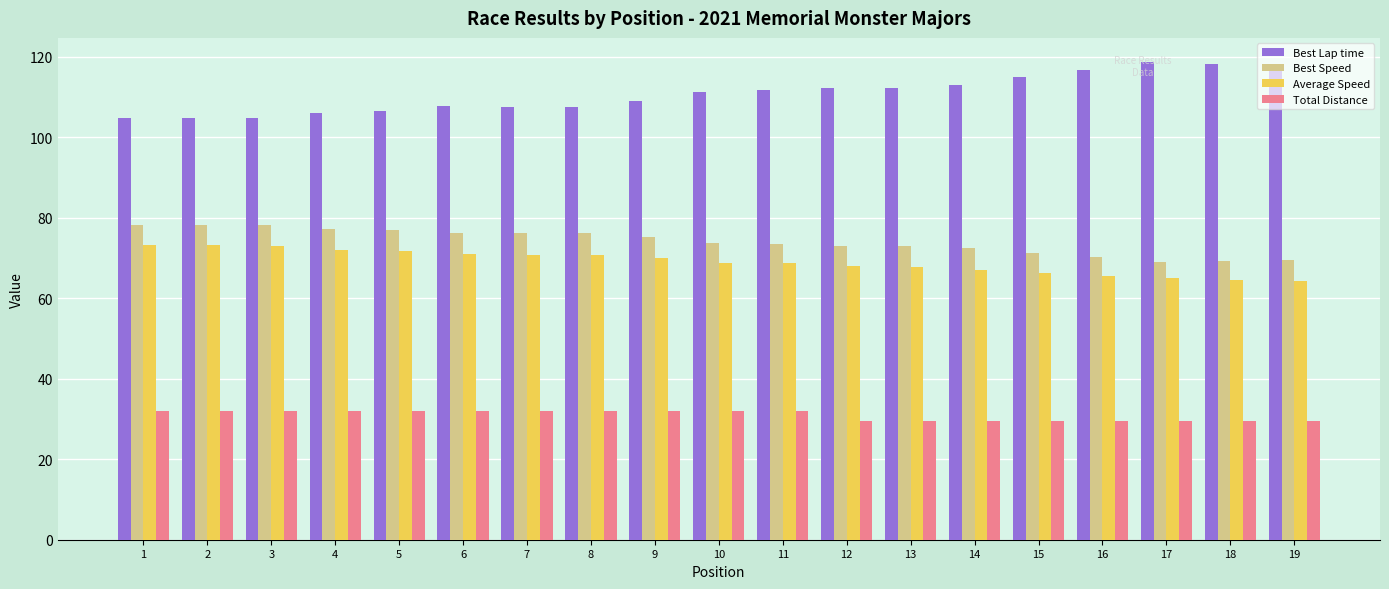

What is the difference between the Average Speed values at 19 and 3?

8.7